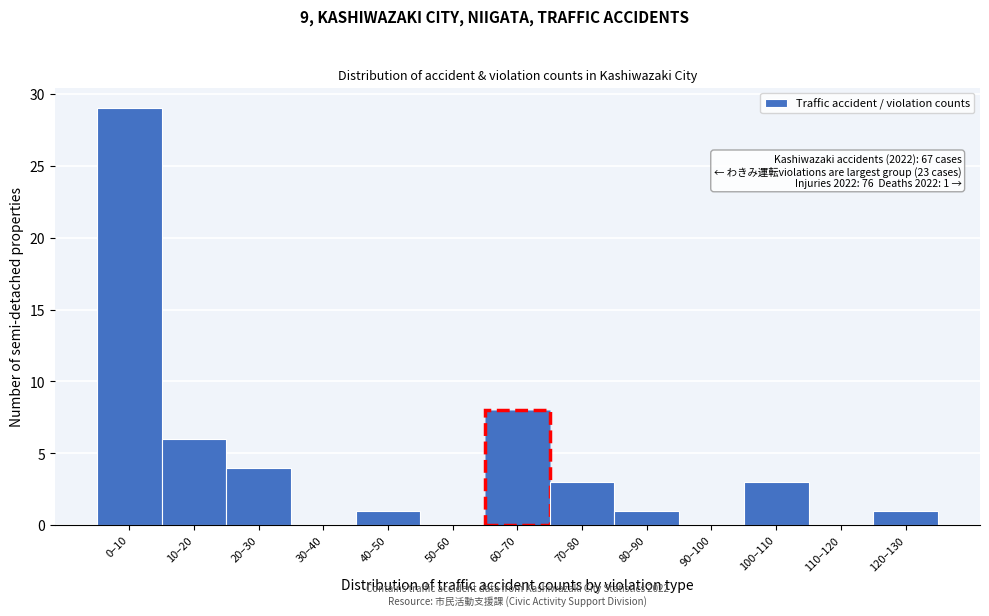

Reading right to left, what are all the values shown in this chart?

120–130=1	110–120=0	100–110=3	90–100=0	80–90=1	70–80=3	60–70=8	50–60=0	40–50=1	30–40=0	20–30=4	10–20=6	0–10=29